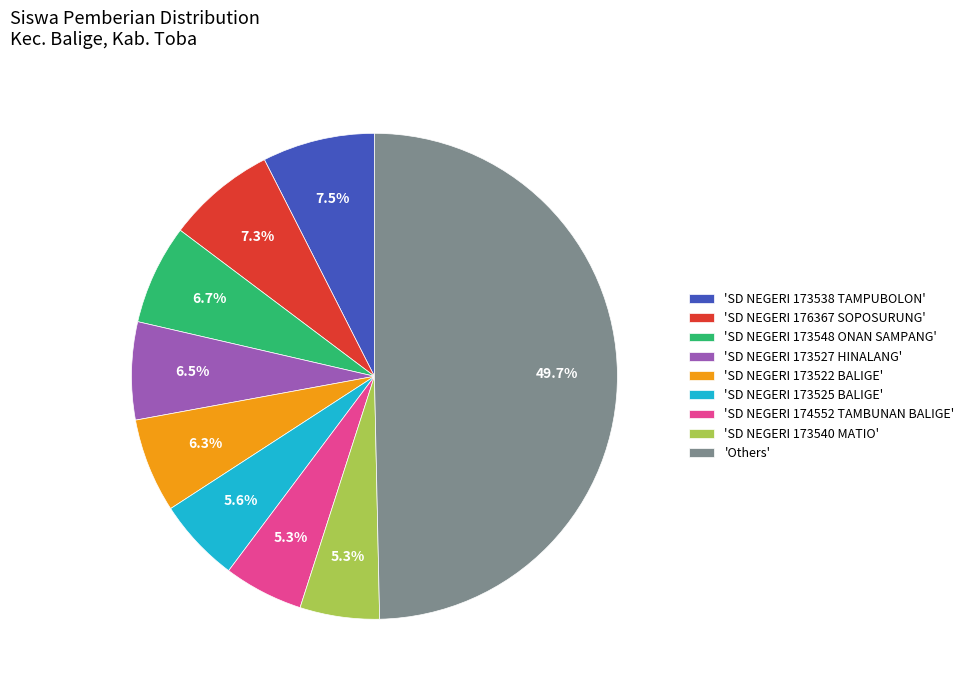

Does 'SD NEGERI 176367 SOPOSURUNG' represent more than half of the total?

No